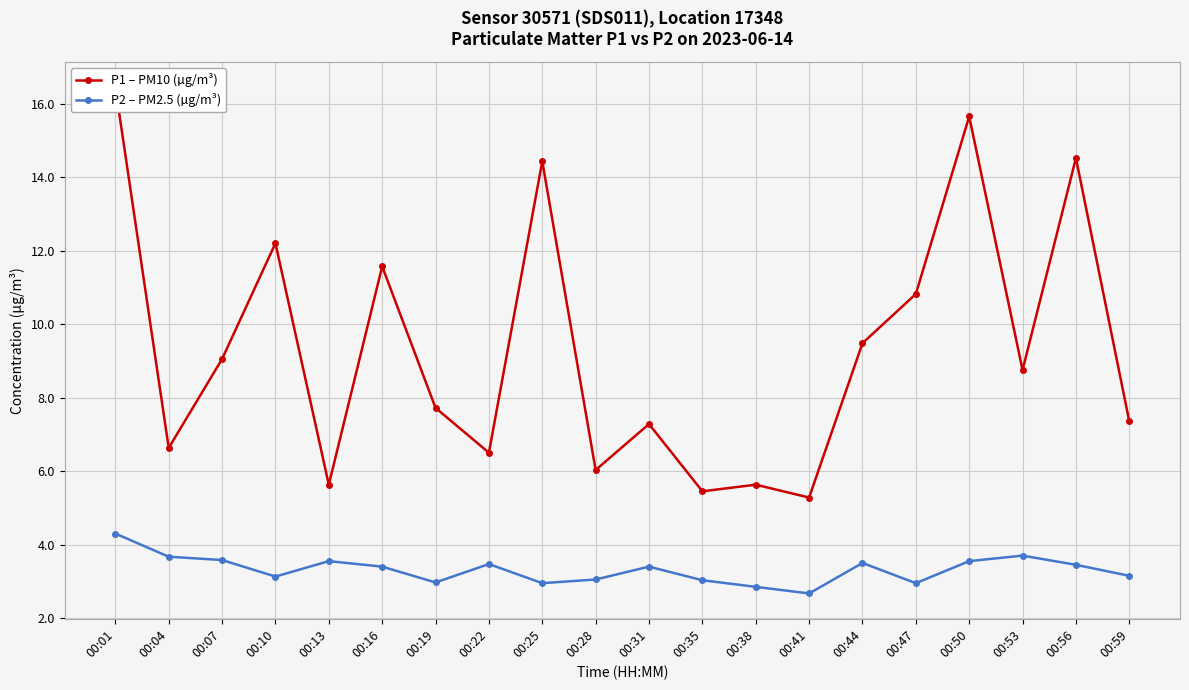

Count the number of categories in the chart.

20